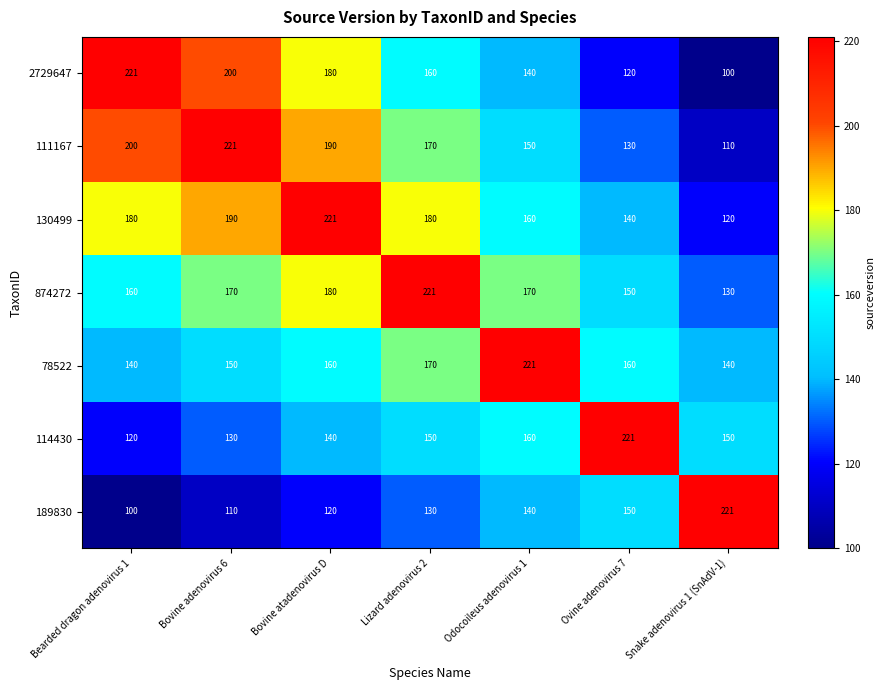

At Snake adenovirus 1 (SnAdV-1), list the series in order from largest to smallest.

189830, 114430, 78522, 874272, 130499, 111167, 2729647